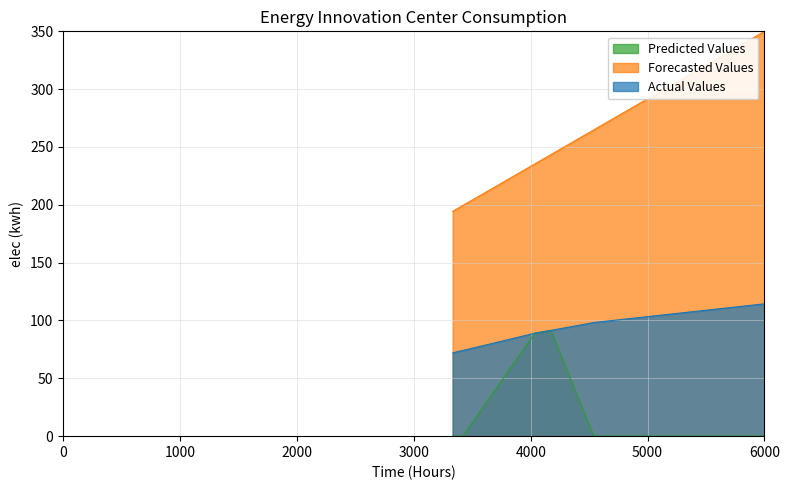

Which series has the largest total across all categories?

Forecasted Values